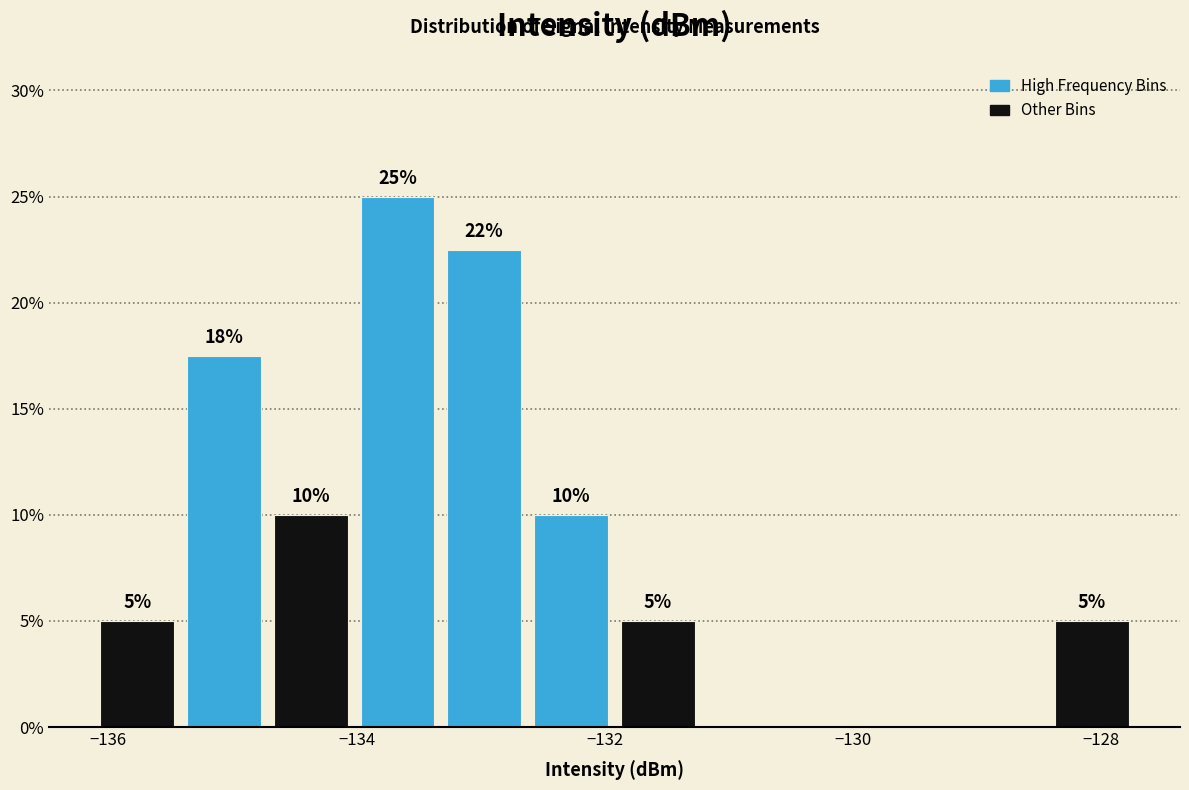

Around what value on the x-axis is the tallest bar? Give the approximate position of its centre, as read against the axis.

-133.6